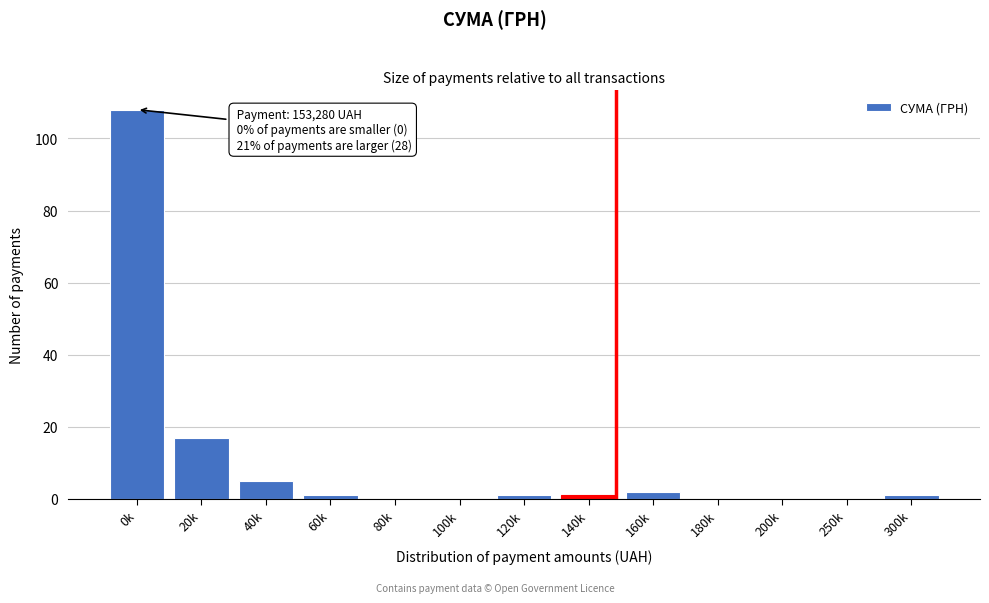

Reading right to left, transcribe all the data shown in this chart.

300k=1	250k=0	200k=0	180k=0	160k=2	140k=1	120k=1	100k=0	80k=0	60k=1	40k=5	20k=17	0k=108